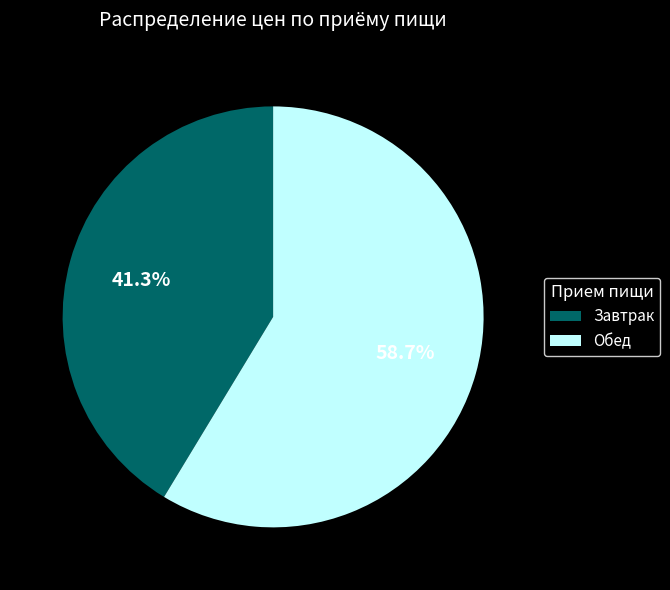

Is Завтрак the majority of the pie?

No